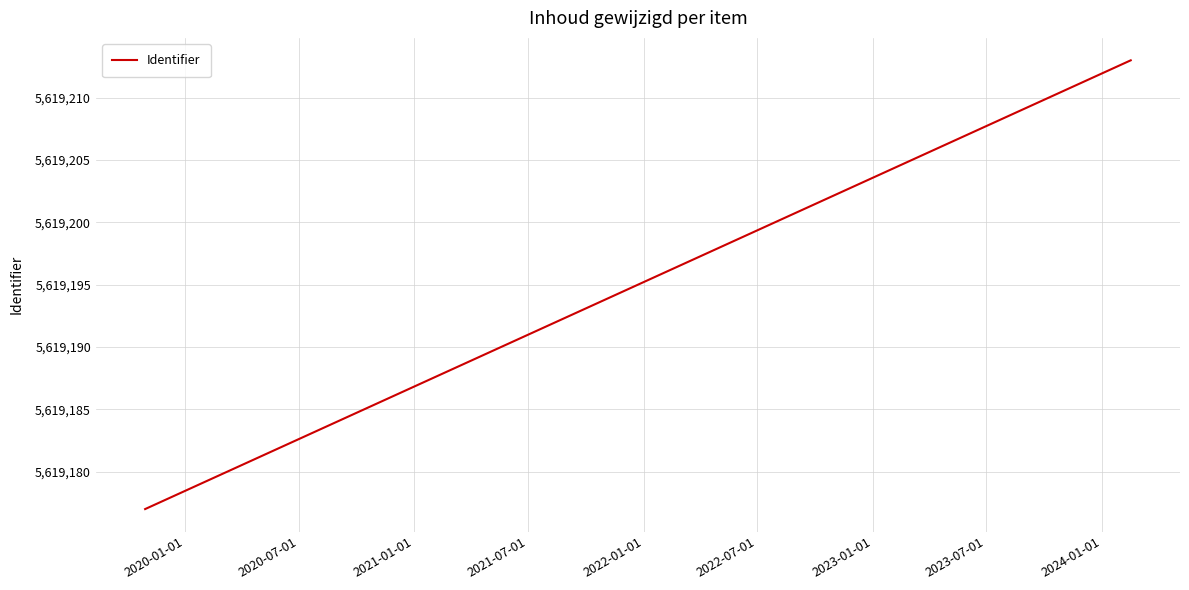

Approximately how many times larger is the value at 2020-07-01 compared to 2020-01-01?

1.0